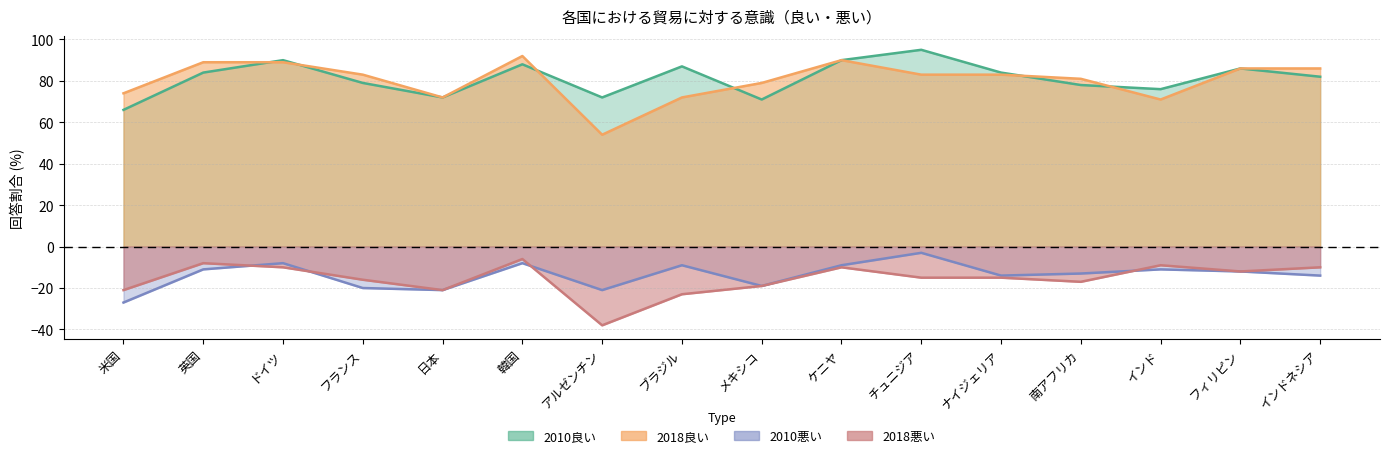

Where is the first local minimum for 2010悪い?

日本